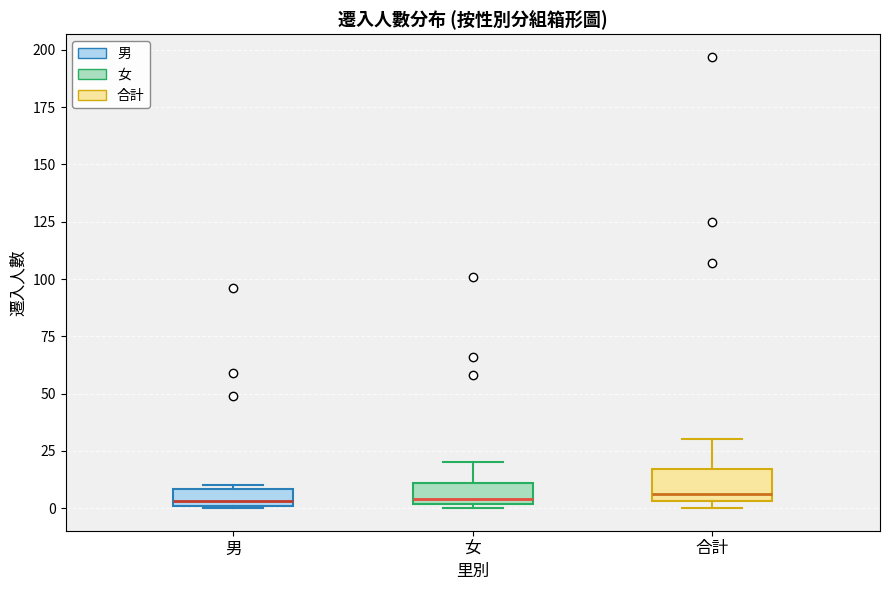

Where does the median line of the box for 男 sit on the y-axis? The values are not printed on the chart, so give them approximately, as read against the axis.

5